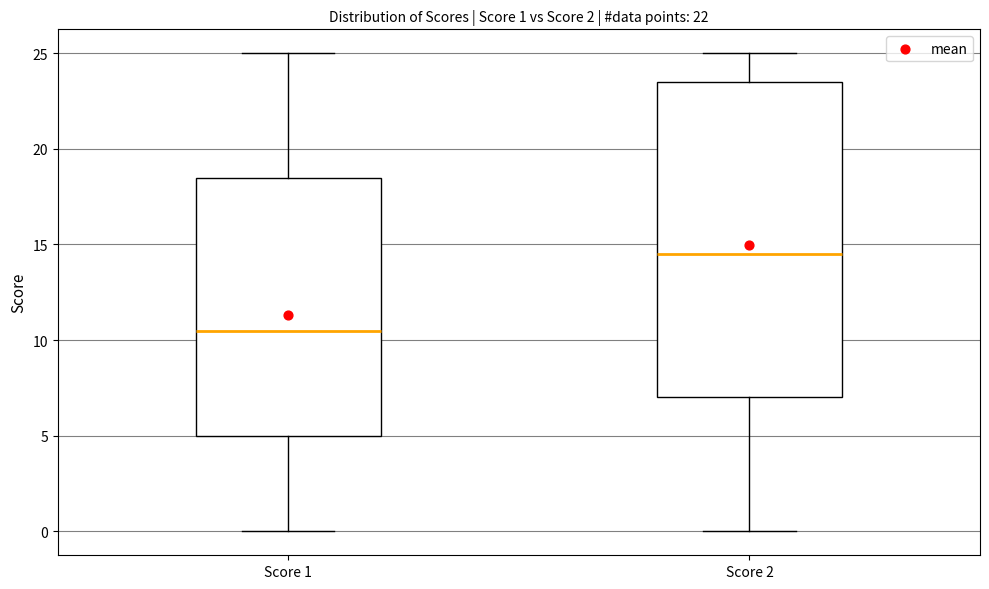

Which box's median line is the highest?

Score 2